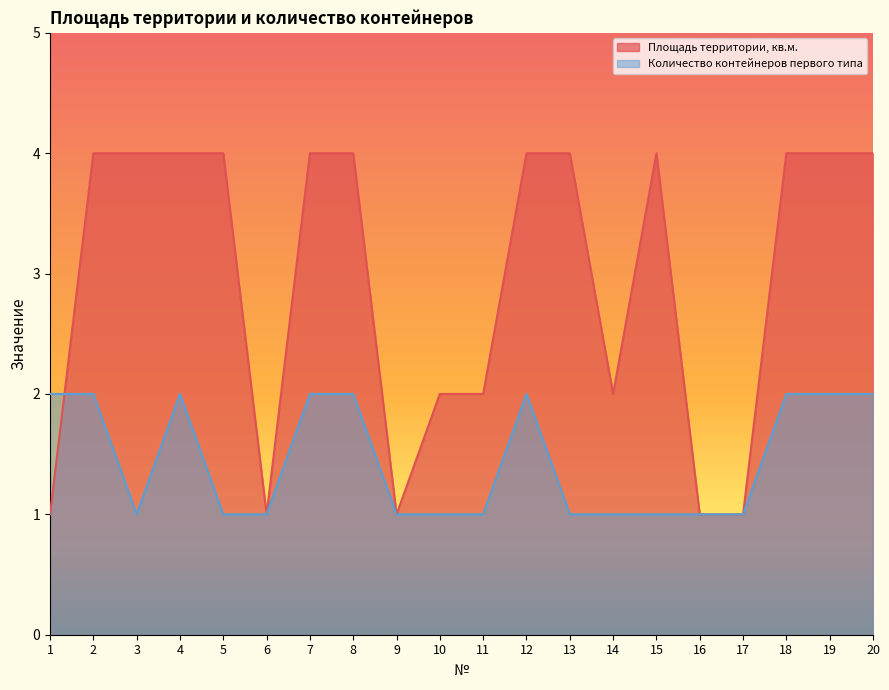

What is the value of the Количество контейнеров первого типа point at the 18th from the left?

2